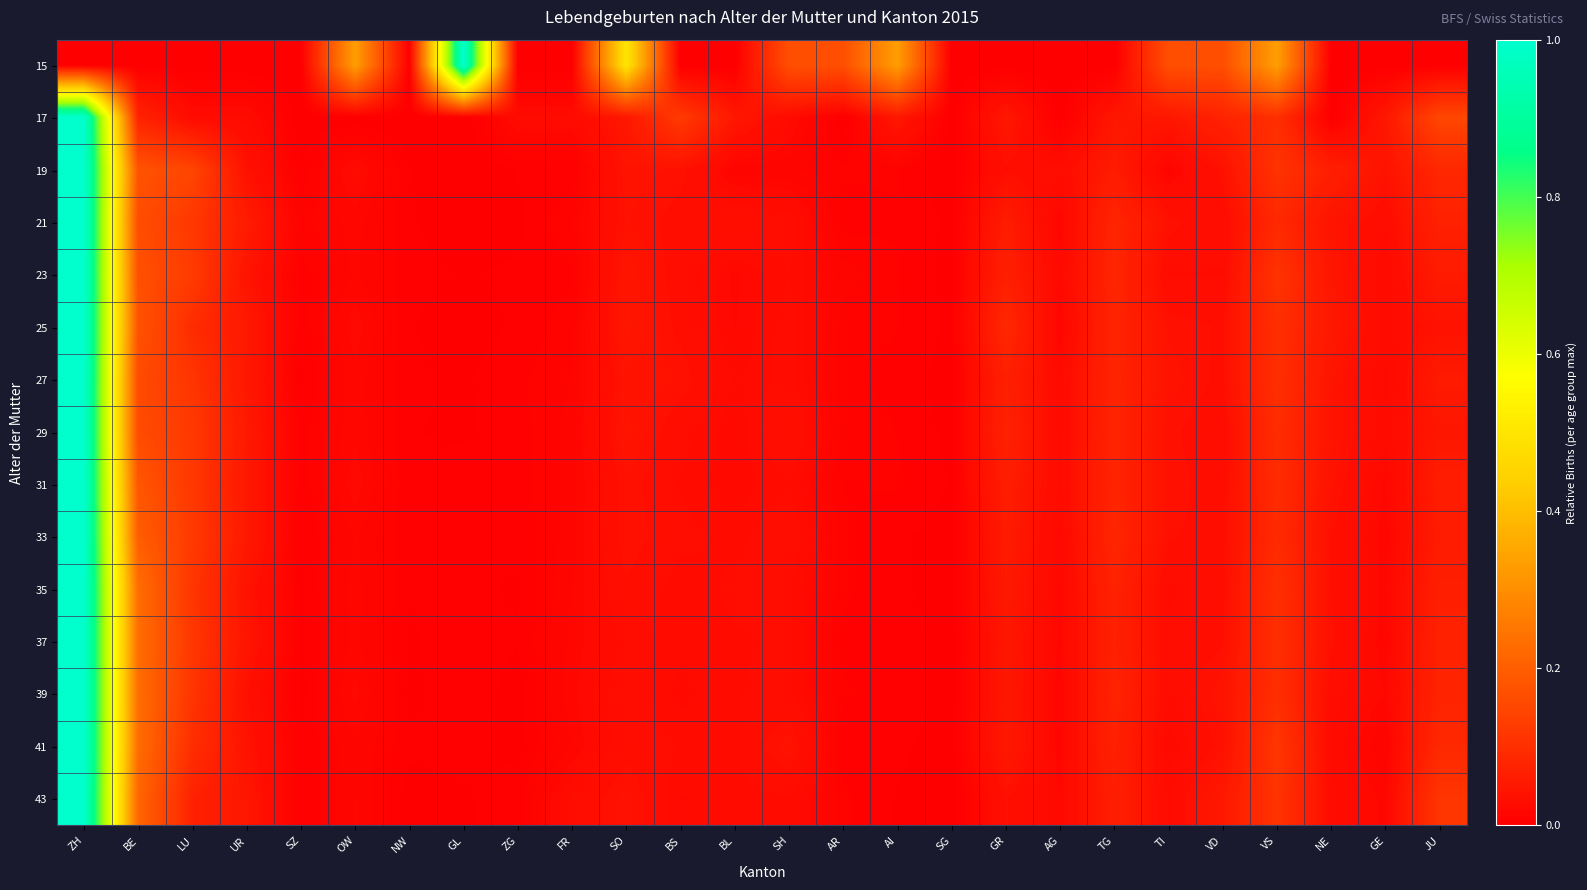

List the series in order of their peak value, highest first.

15, 17, 19, 21, 23, 25, 27, 29, 31, 33, 35, 37, 39, 41, 43